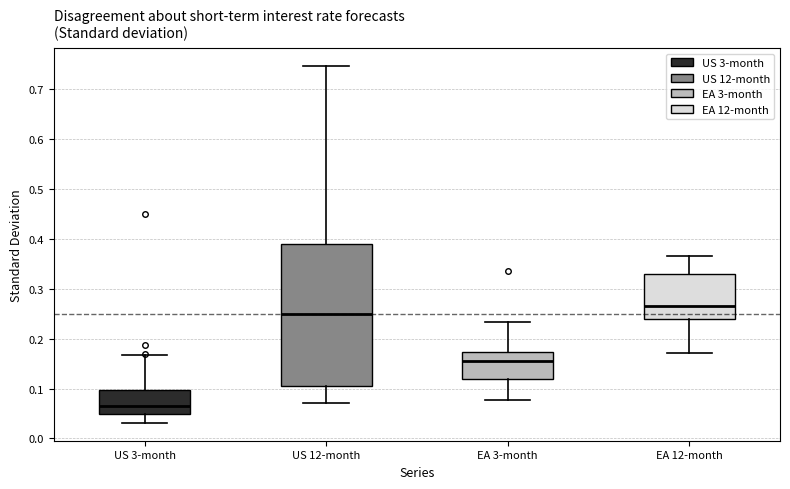

Reading left to right, transcribe this box plot: for each box, give where its median line is, the range the box spans, and where its two whiskers end, as read against the y-axis. The values are not printed on the chart, so give them approximately, as read against the axis.

US 3-month: median 0.06, box 0.05 to 0.10, whiskers 0.03 to 0.17
US 12-month: median 0.25, box 0.11 to 0.39, whiskers 0.07 to 0.75
EA 3-month: median 0.16, box 0.12 to 0.17, whiskers 0.08 to 0.23
EA 12-month: median 0.26, box 0.24 to 0.33, whiskers 0.17 to 0.37